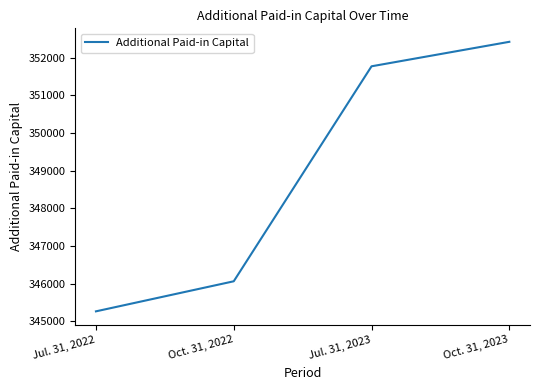

Where is the data nearest to the value 348843?

Oct. 31, 2022